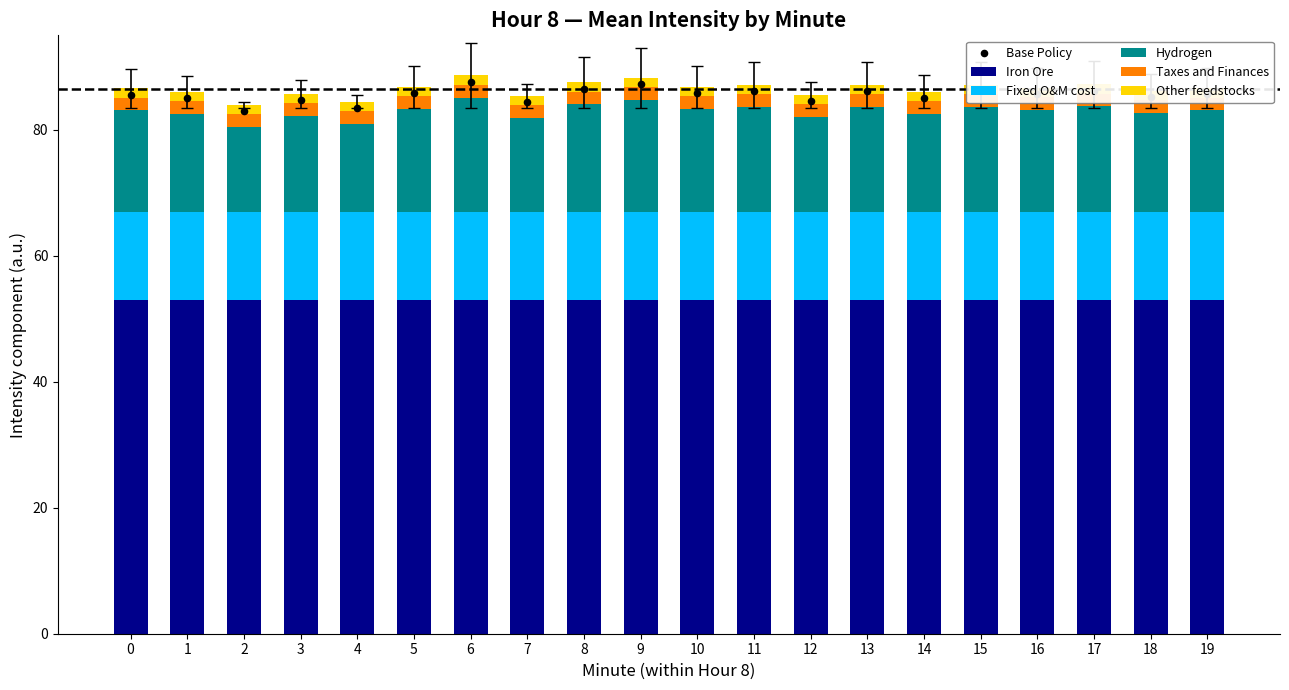

Which series reaches the maximum Y coordinate?

Base Policy